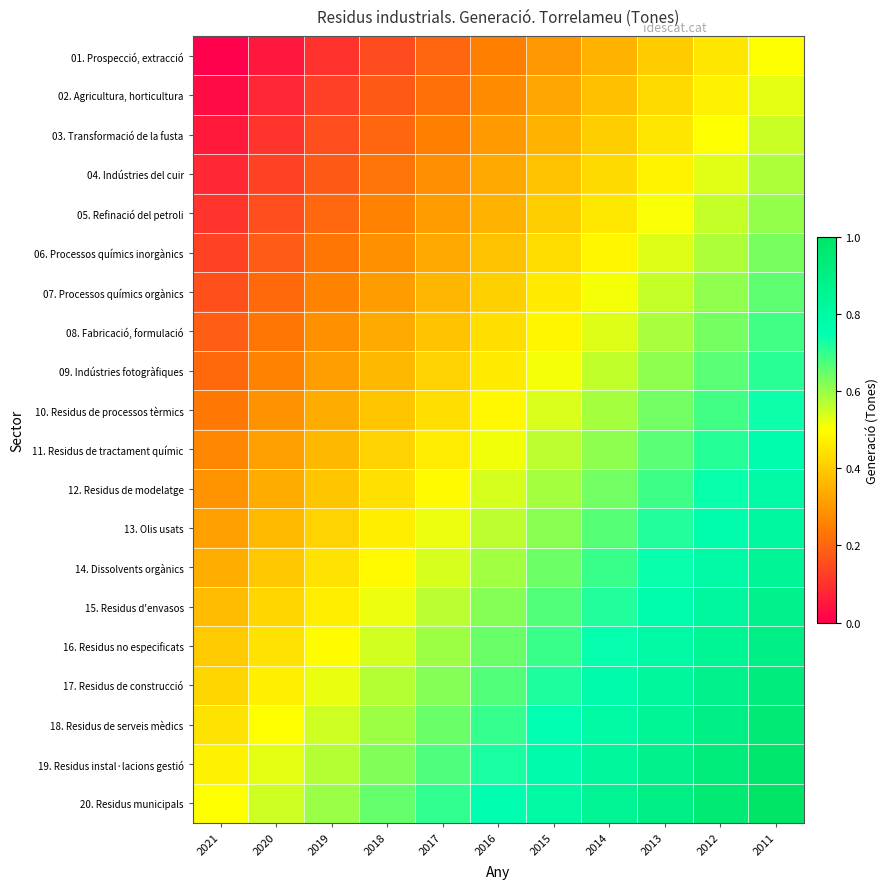

Between 2020 and 2019, which is larger?

2019